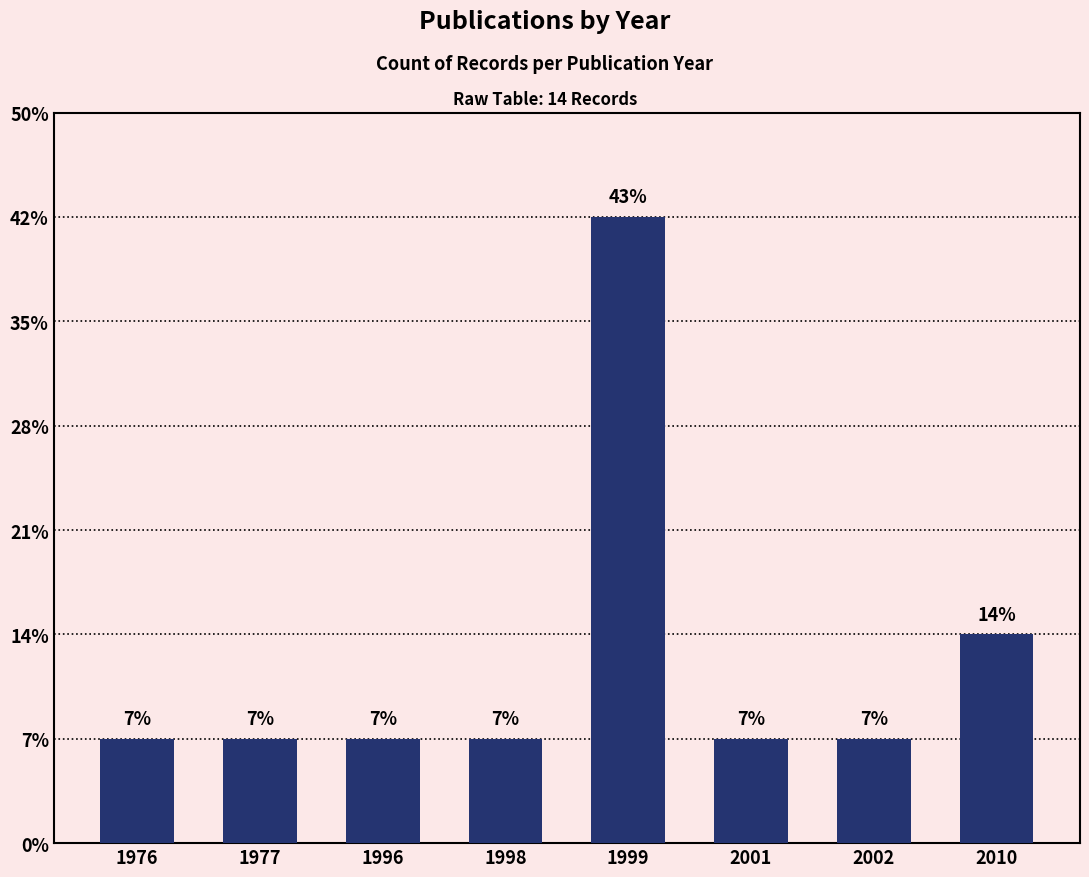

What is the minimum value shown in the chart?

1